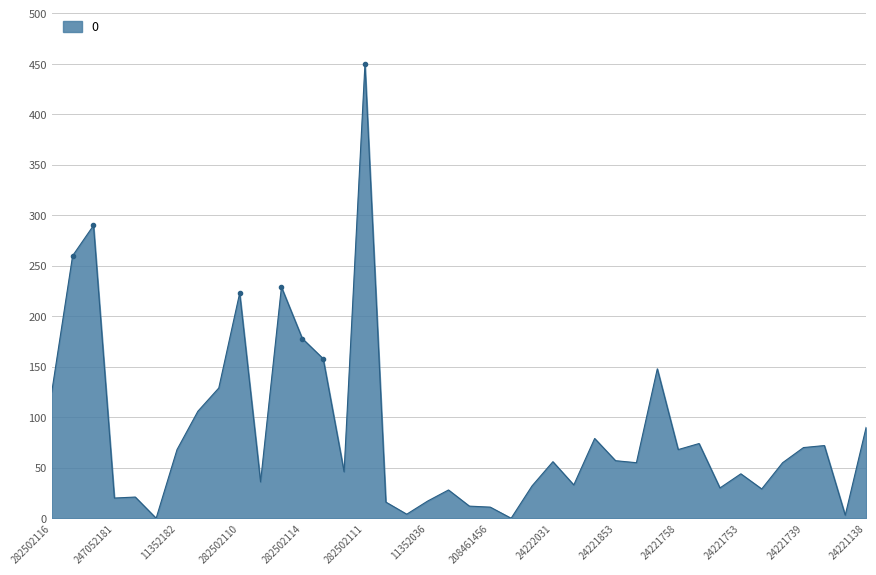

What is the greatest value displayed?

450